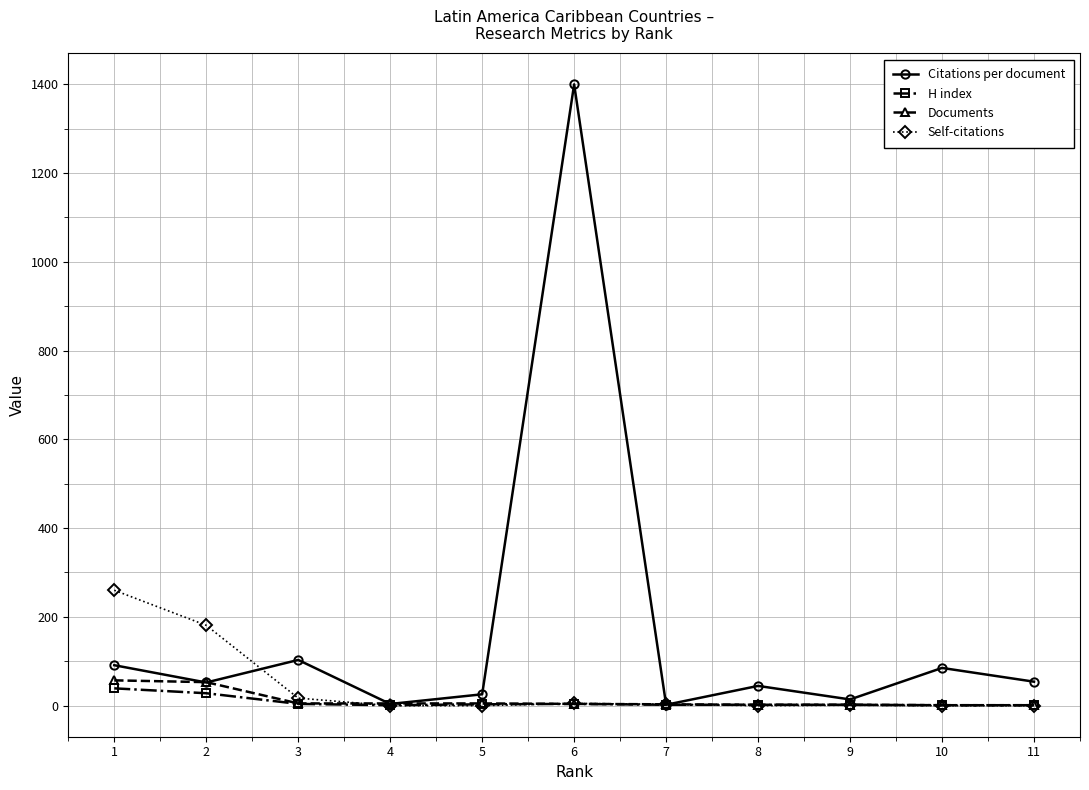

The Self-citations series shows 181.0 at 2. True or false?

True